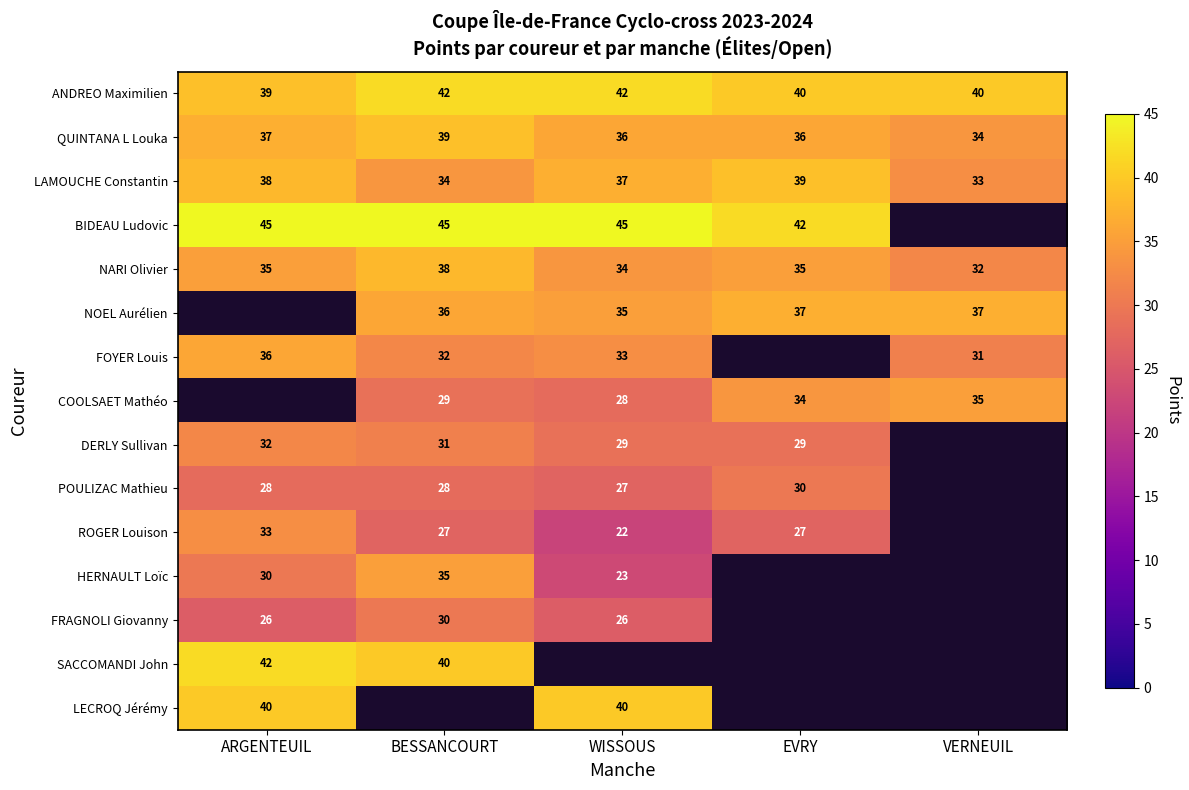

What is the difference between the NARI Olivier values at ARGENTEUIL and VERNEUIL?

3